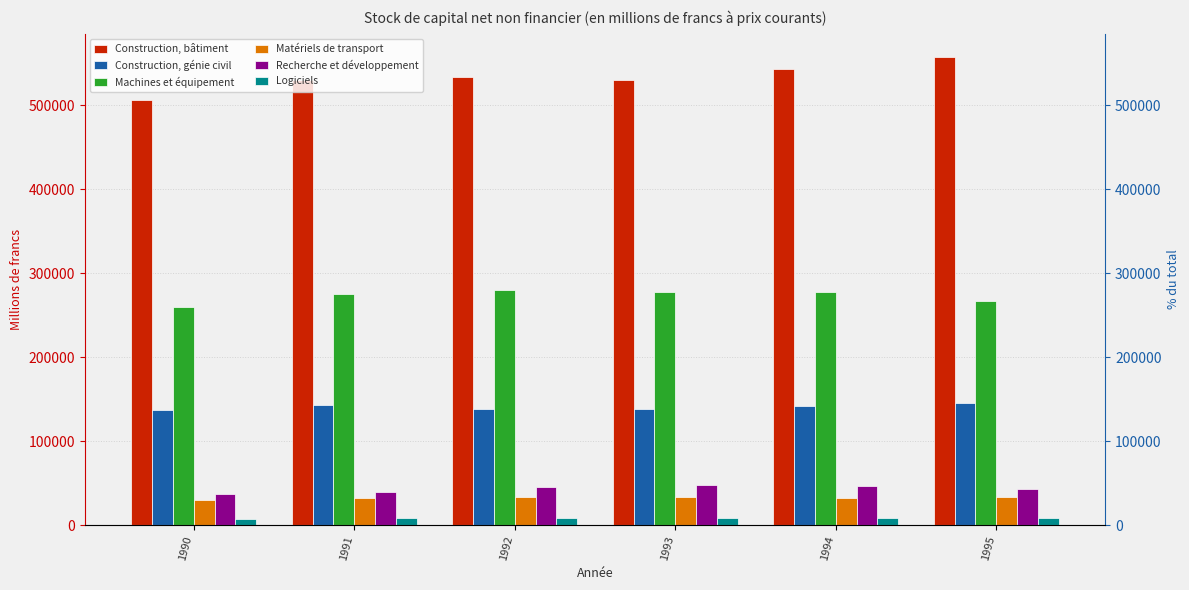

What is the sum of all Recherche et développement values?

259146.8